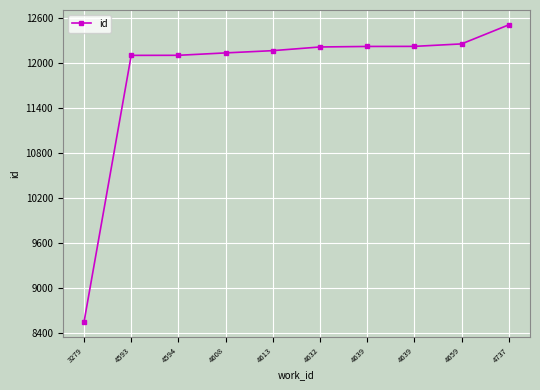

What is the value of the 2nd point from the left?

12096